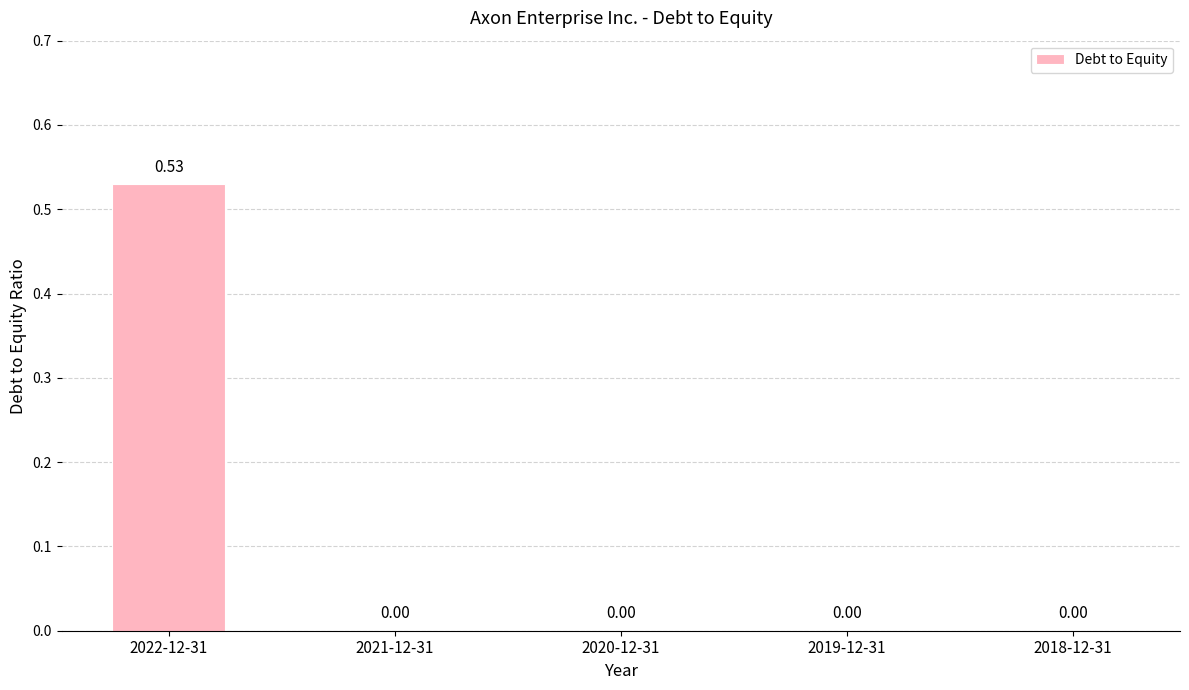

Which has a higher value, 2022-12-31 or 2021-12-31?

2022-12-31